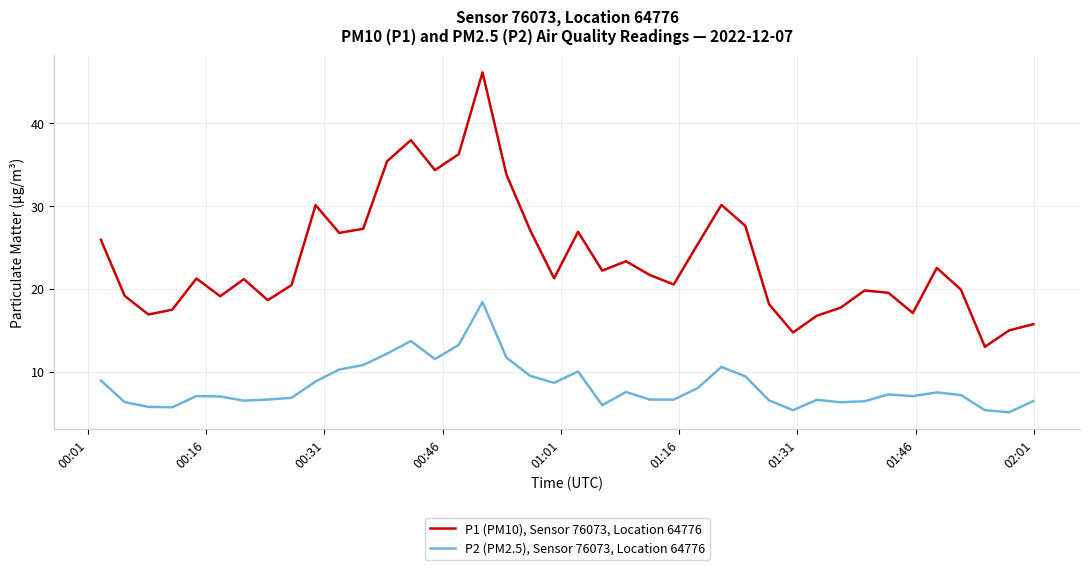

What is the maximum value for P1 (PM10), Sensor 76073, Location 64776?

46.1